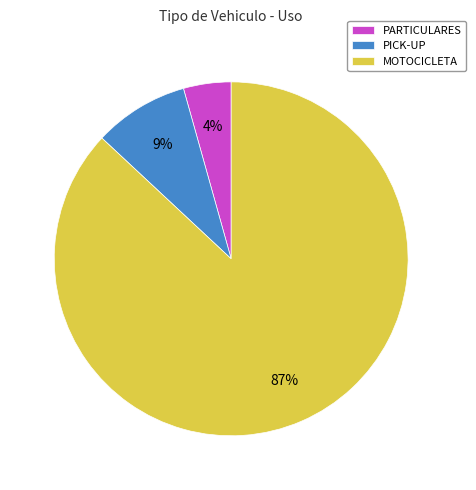

Count the number of slices in the pie.

3